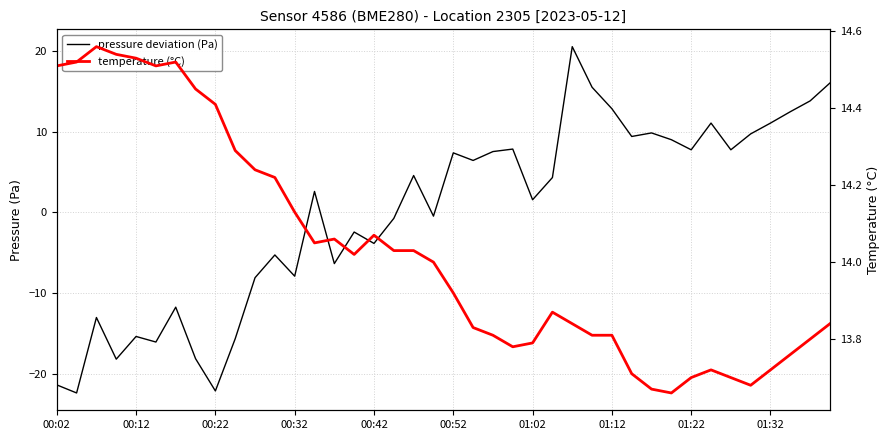

Does the chart have visible grid lines?

Yes